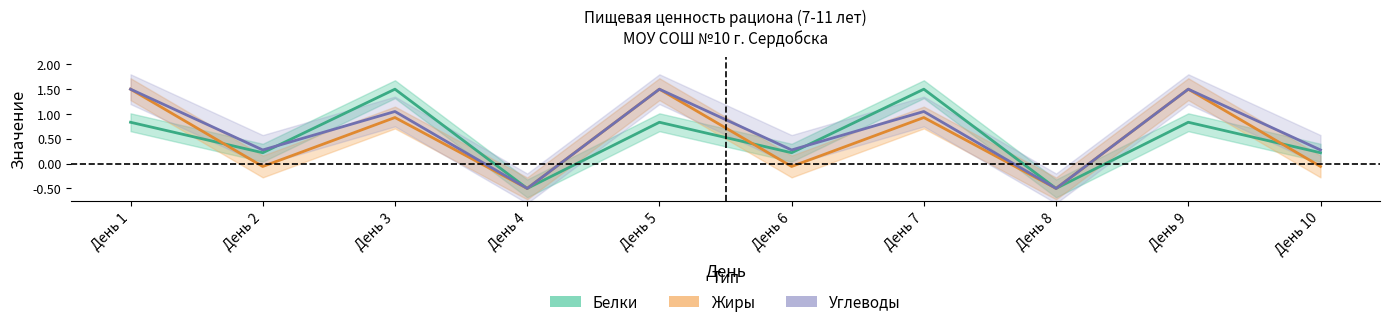

Which series has the largest total across all categories?

Углеводы